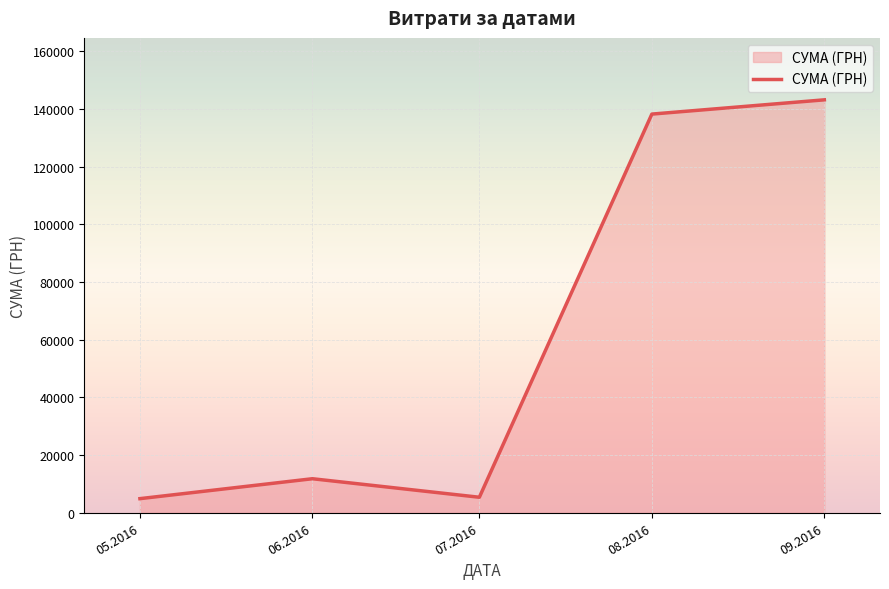

What is the ratio of the value at 09.2016 to the value at 07.2016?

26.6